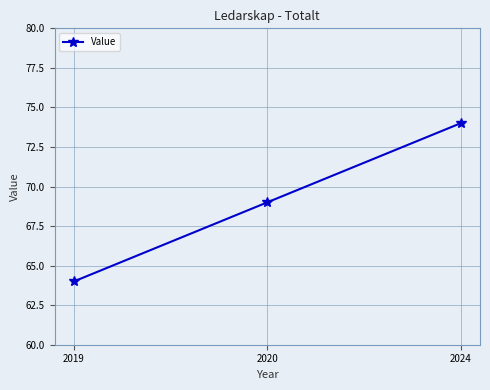

What is the value of the 1st point from the left?

64